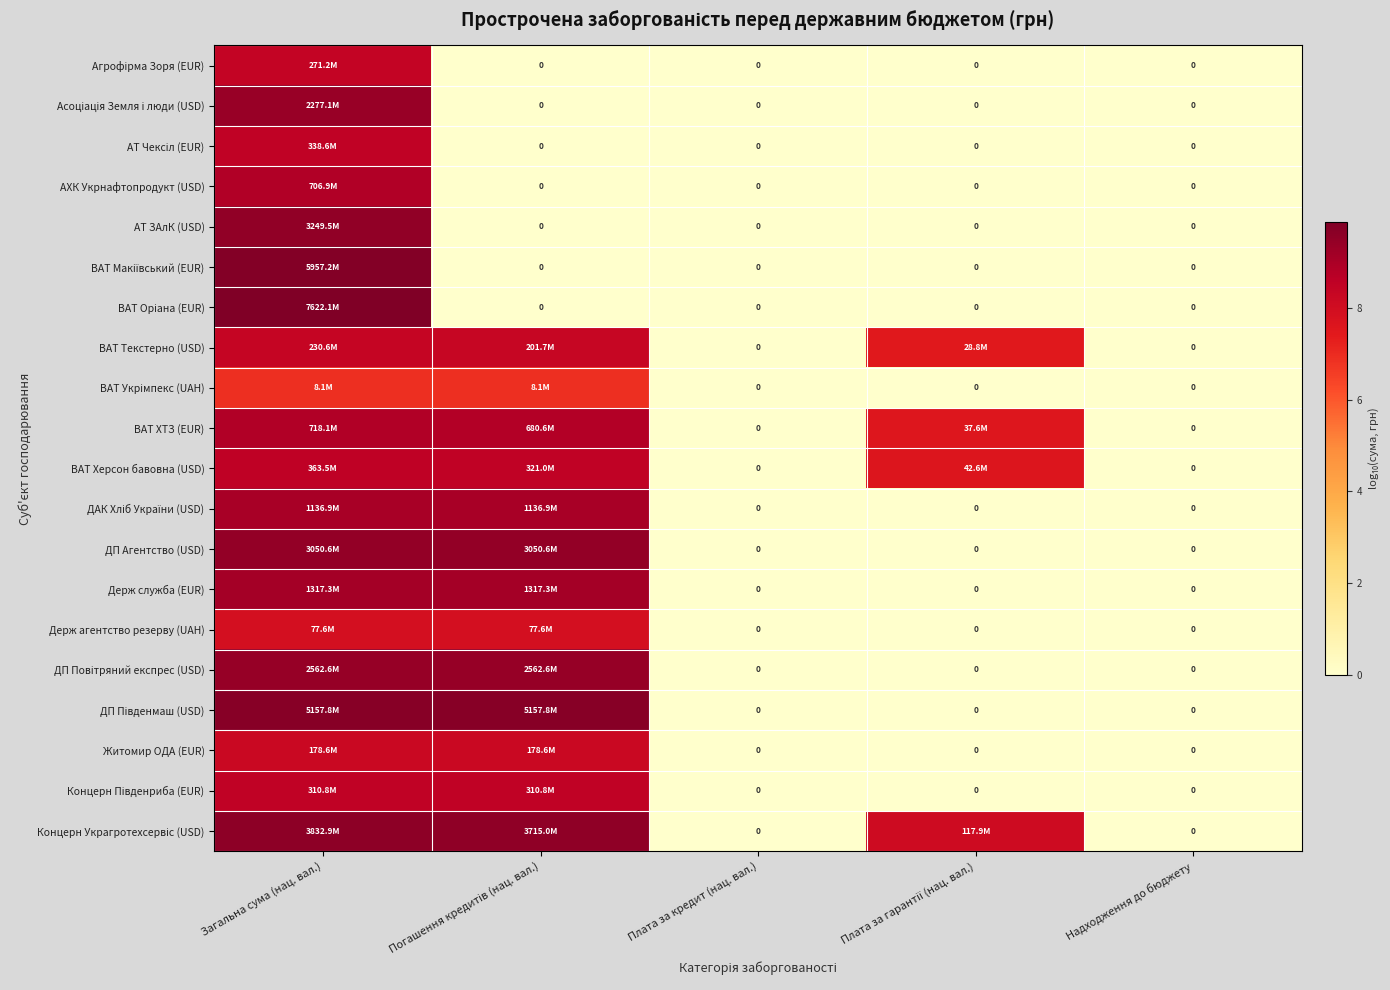

Which label corresponds to the largest value in the chart?

Загальна сума (нац. вал.)